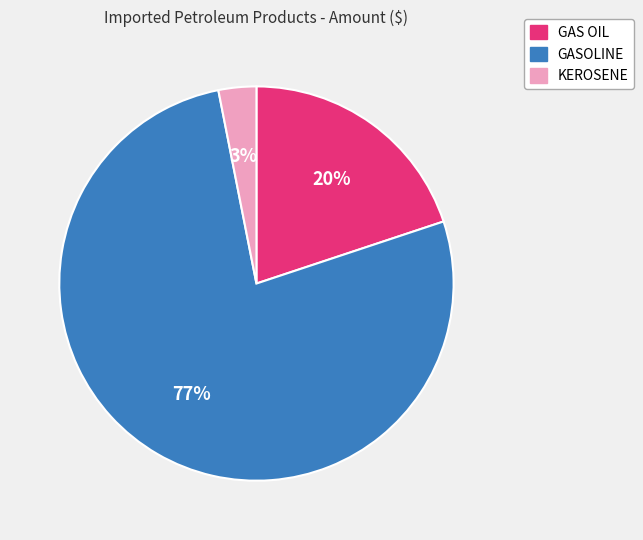

True or false: GASOLINE accounts for 77% of the total.

True